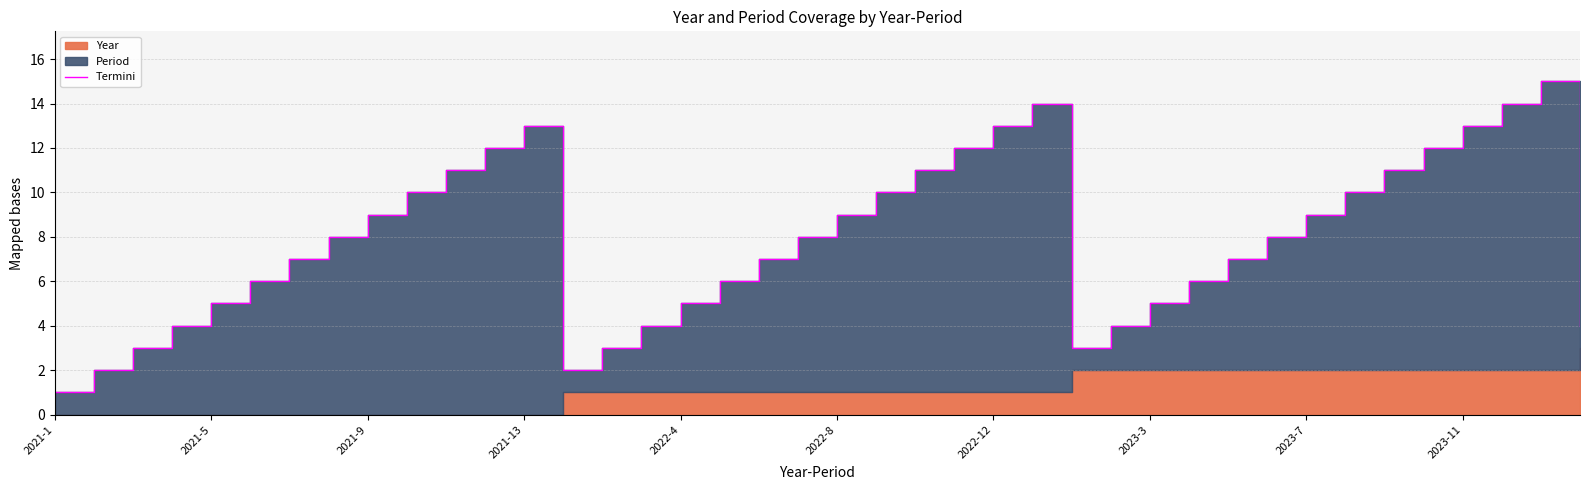

What is the approximate value at 2021-13, to the nearest 5?

15